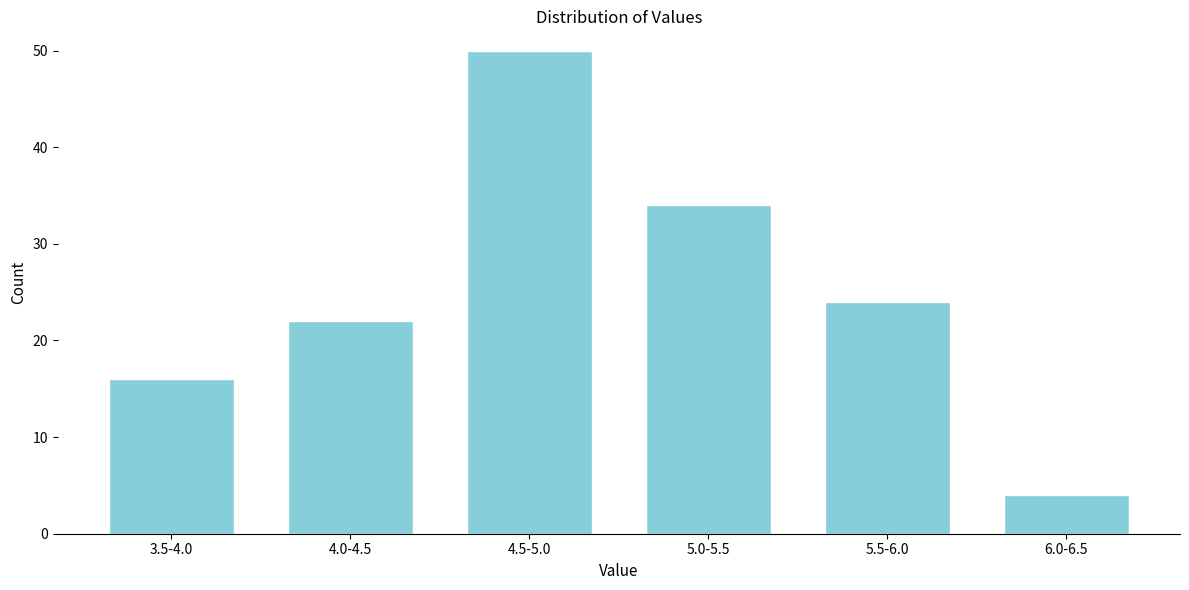

Reading left to right, transcribe all the data shown in this chart.

16	22	50	34	24	4